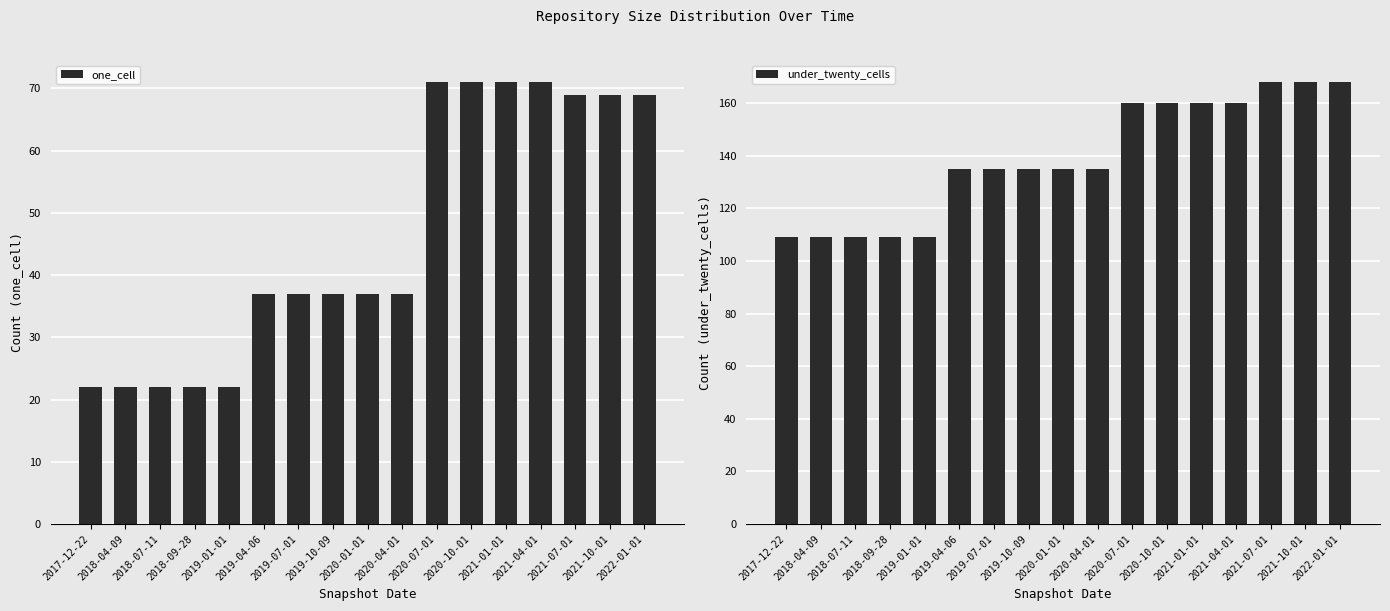

What is the value of the one_cell bar at the 9th from the left?

37